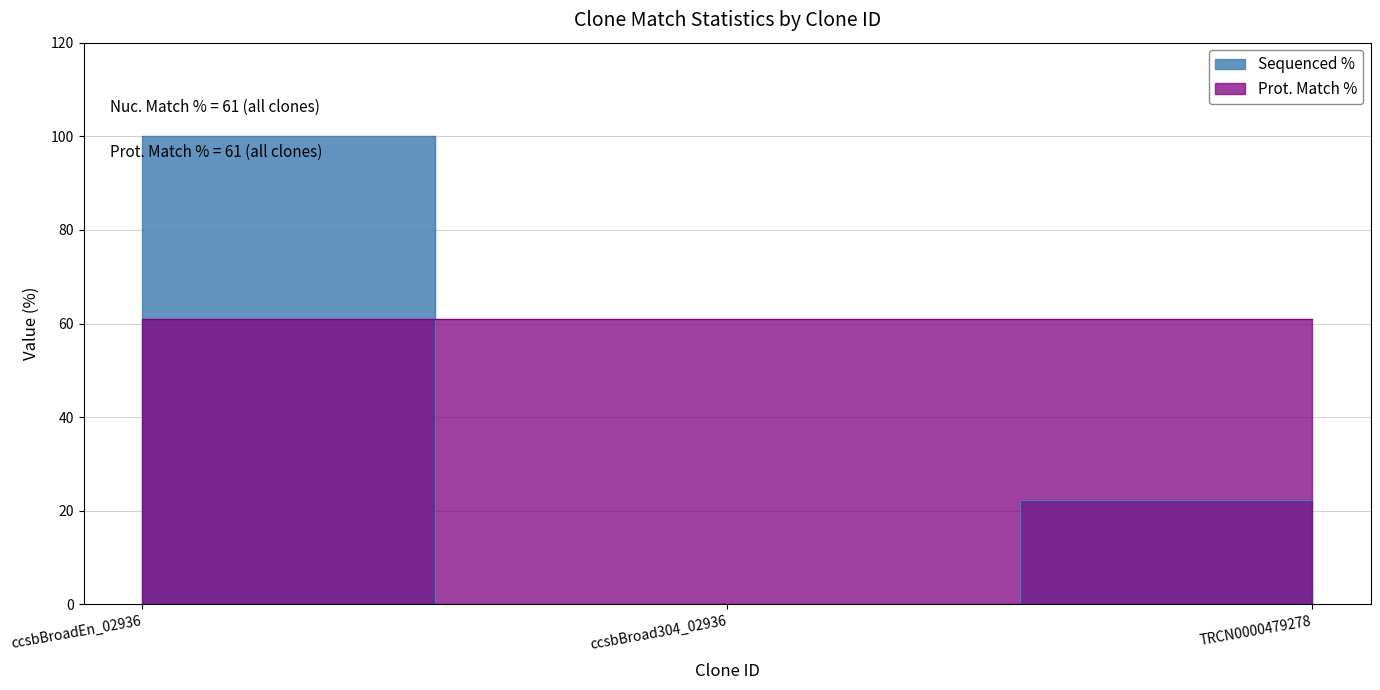

List the labels in order of value, largest first.

ccsbBroadEn_02936, TRCN0000479278, ccsbBroad304_02936